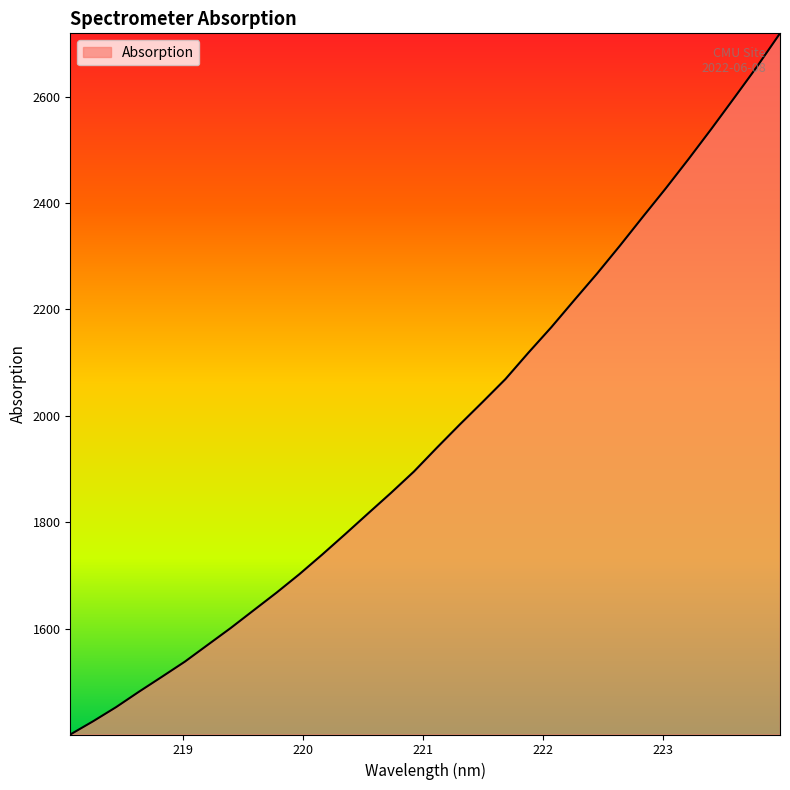

What is the difference between the maximum and minimum values?

1318.0